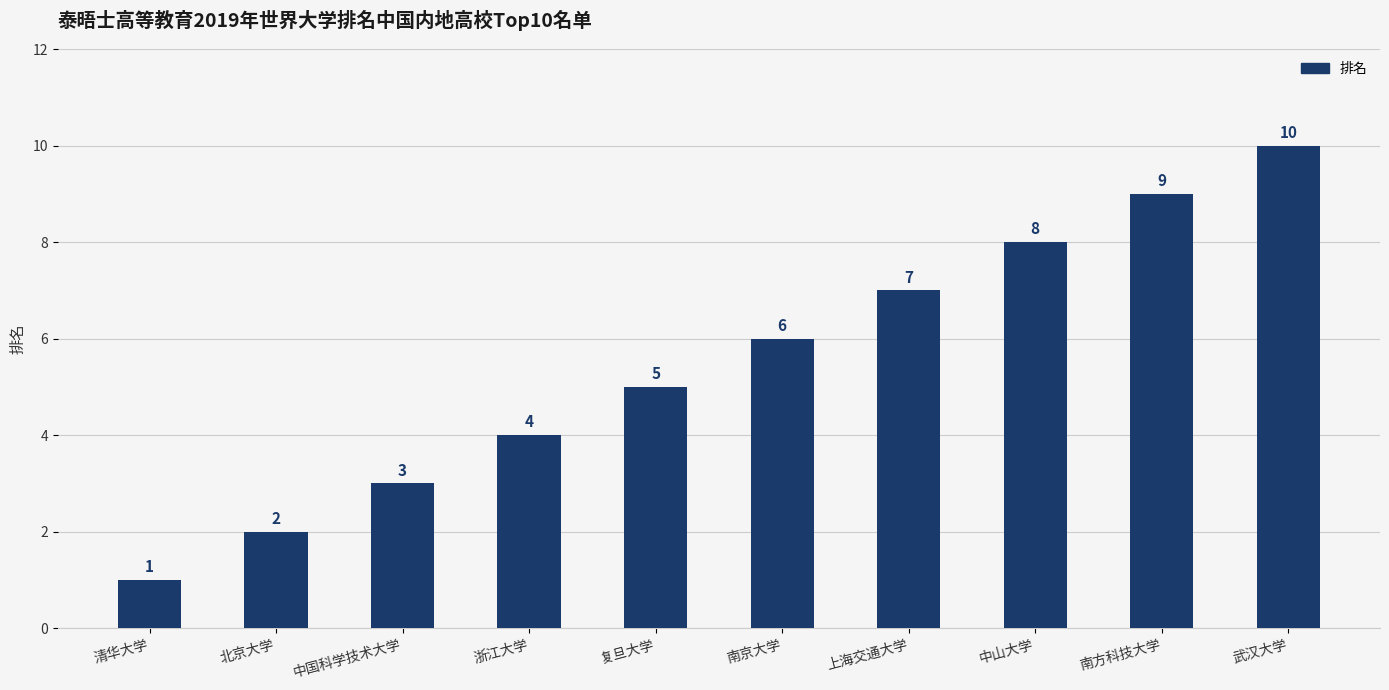

Count the values in the range 3 to 8.

6